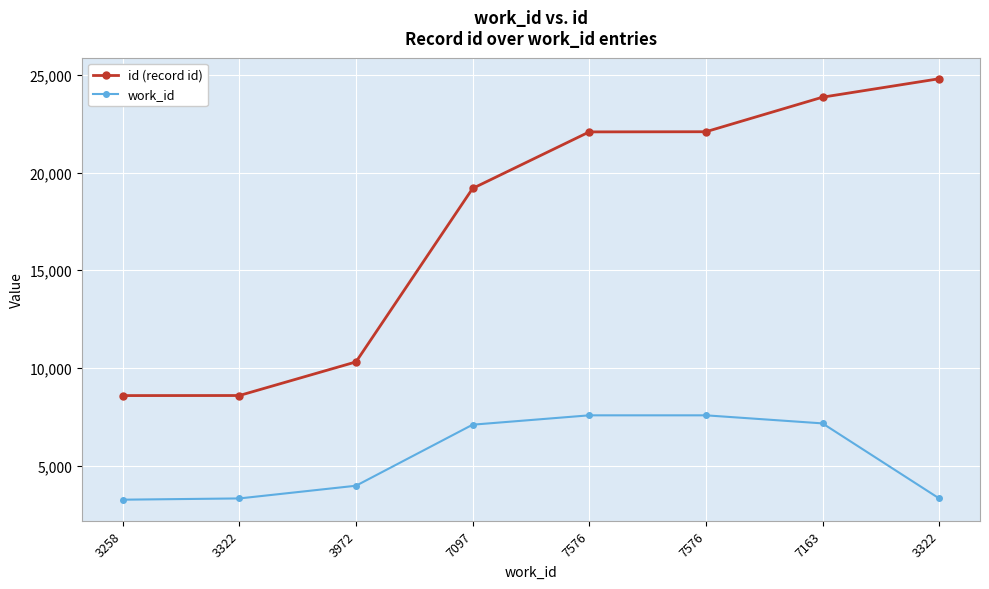

At how many categories does at least one series exceed 7425?

8